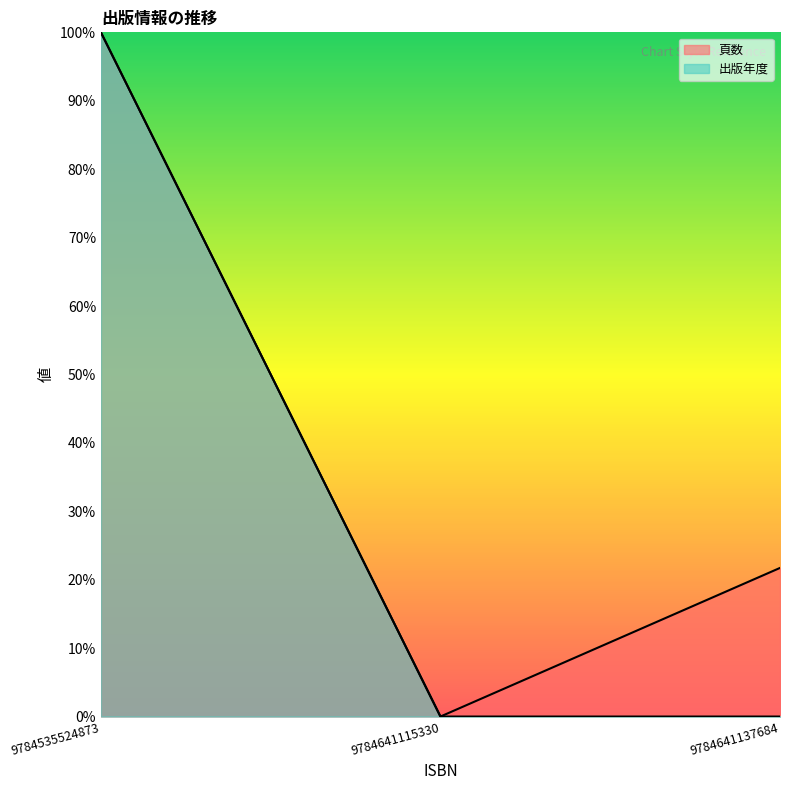

What is the sum of the 頁数 values at 9784641137684 and 9784535524873?

121.7